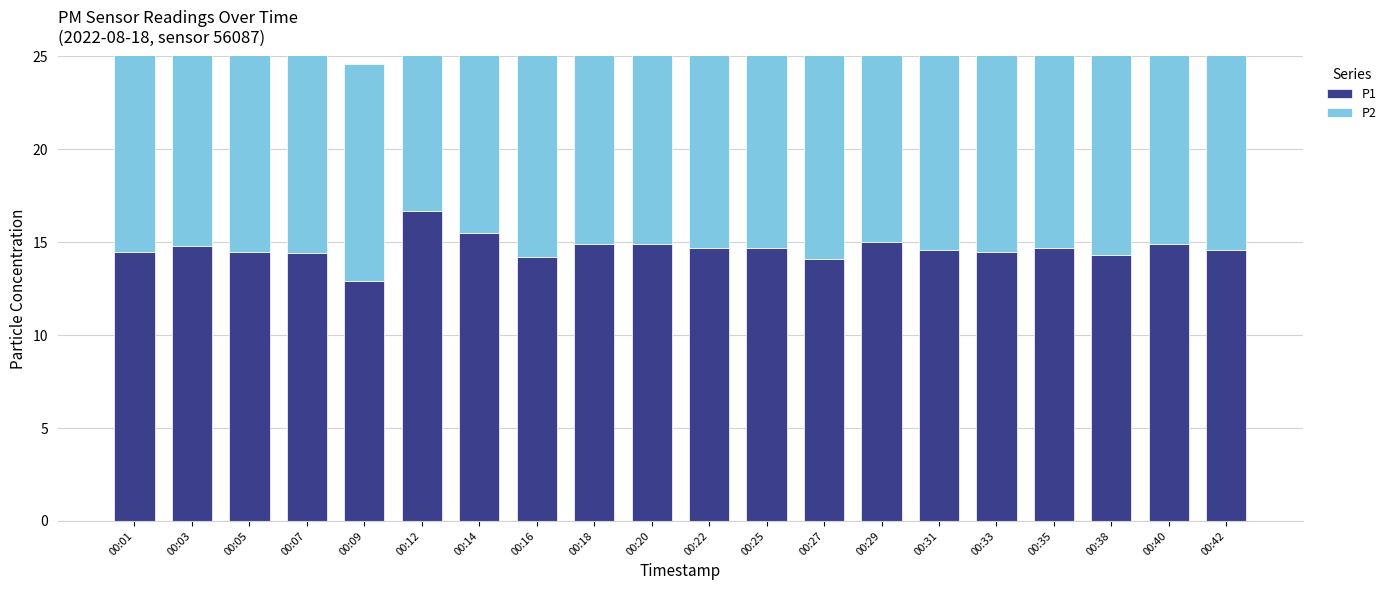

What is the spread (max minus min) of values at 00:29?

2.3